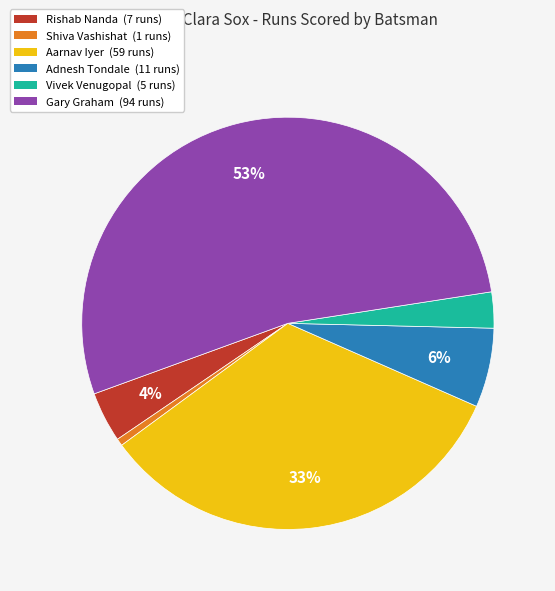

To the nearest percent, what percentage of the pie is Vivek Venugopal?

3%